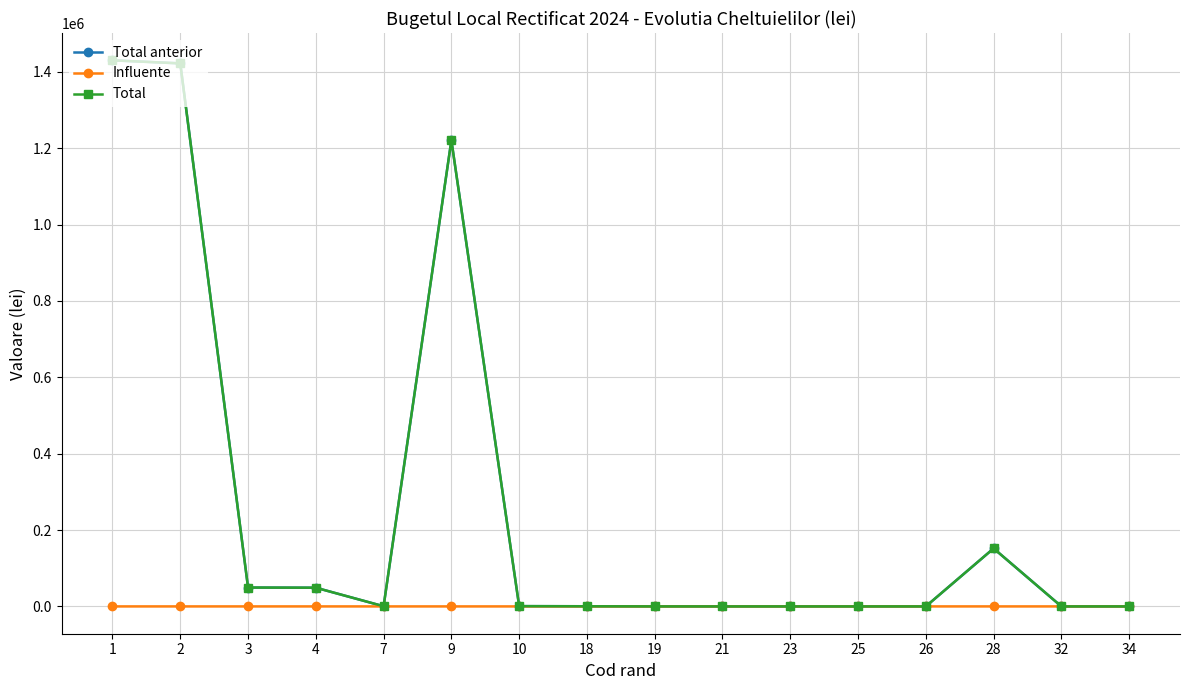

The value of Total at 9 is 525988. True or false?

False